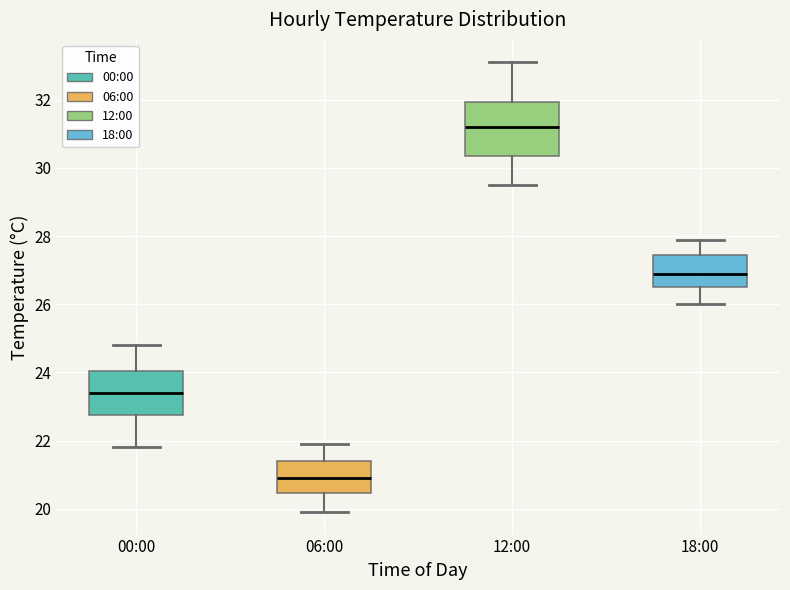

Reading left to right, read every box against the y-axis: the position of its median line, the range the box covers, and the ends of its whiskers. The values are not printed on the chart, so give them approximately, as read against the axis.

00:00: median 23.4, box 22.8 to 24.0, whiskers 21.8 to 24.8
06:00: median 21.0, box 20.4 to 21.4, whiskers 20.0 to 22.0
12:00: median 31.2, box 30.4 to 32.0, whiskers 29.6 to 33.2
18:00: median 27.0, box 26.6 to 27.4, whiskers 26.0 to 28.0